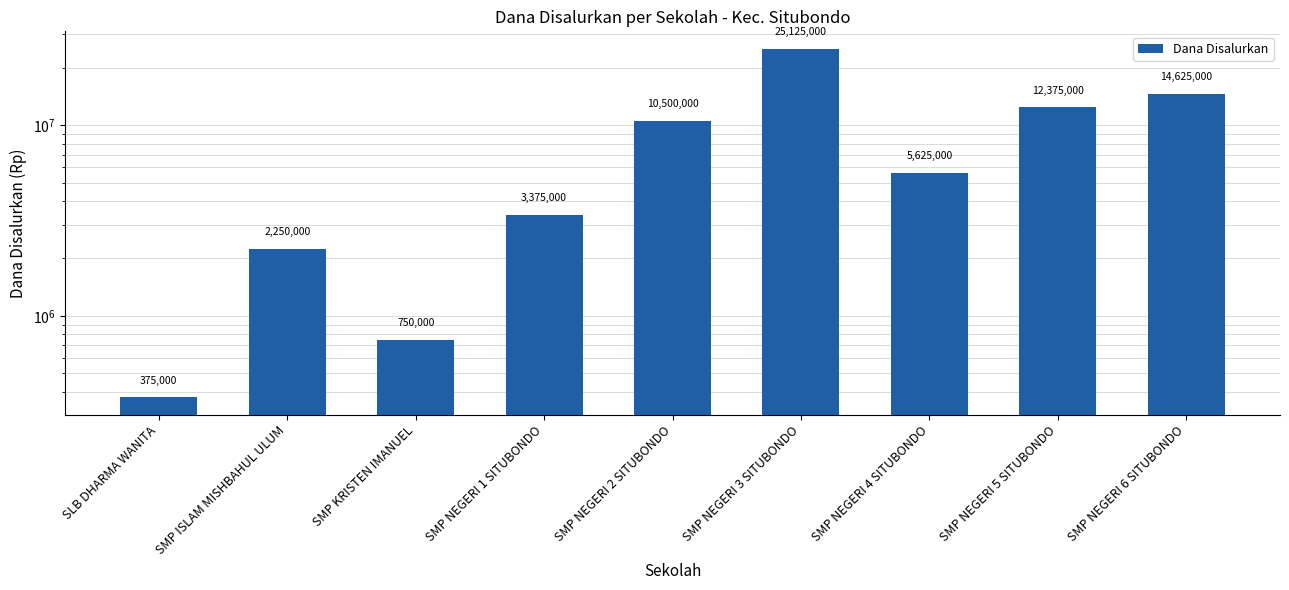

At which category does the chart reach its peak across all series?

SMP NEGERI 3 SITUBONDO